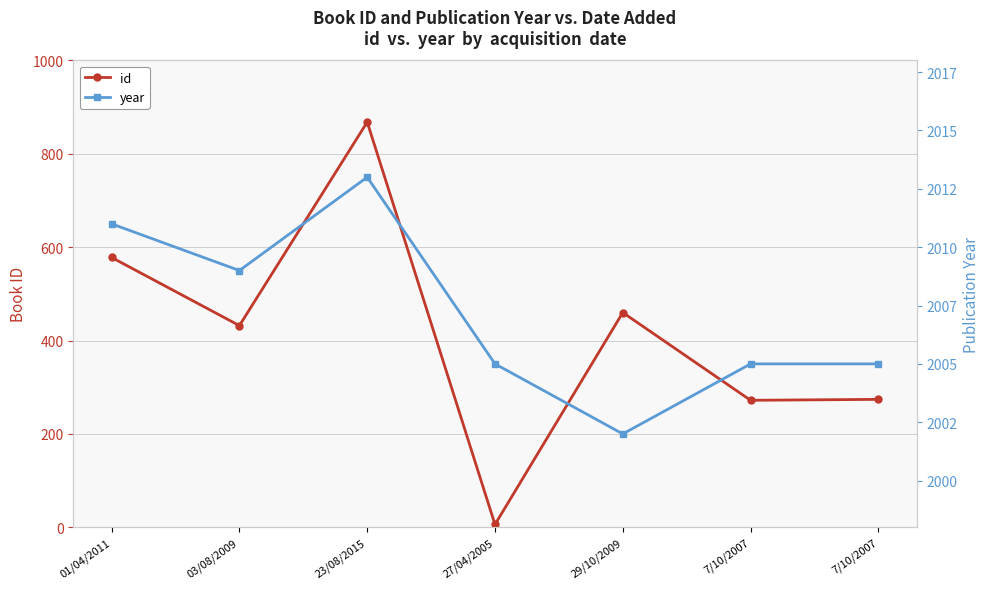

Where is year nearest to the value 2007?

03/08/2009